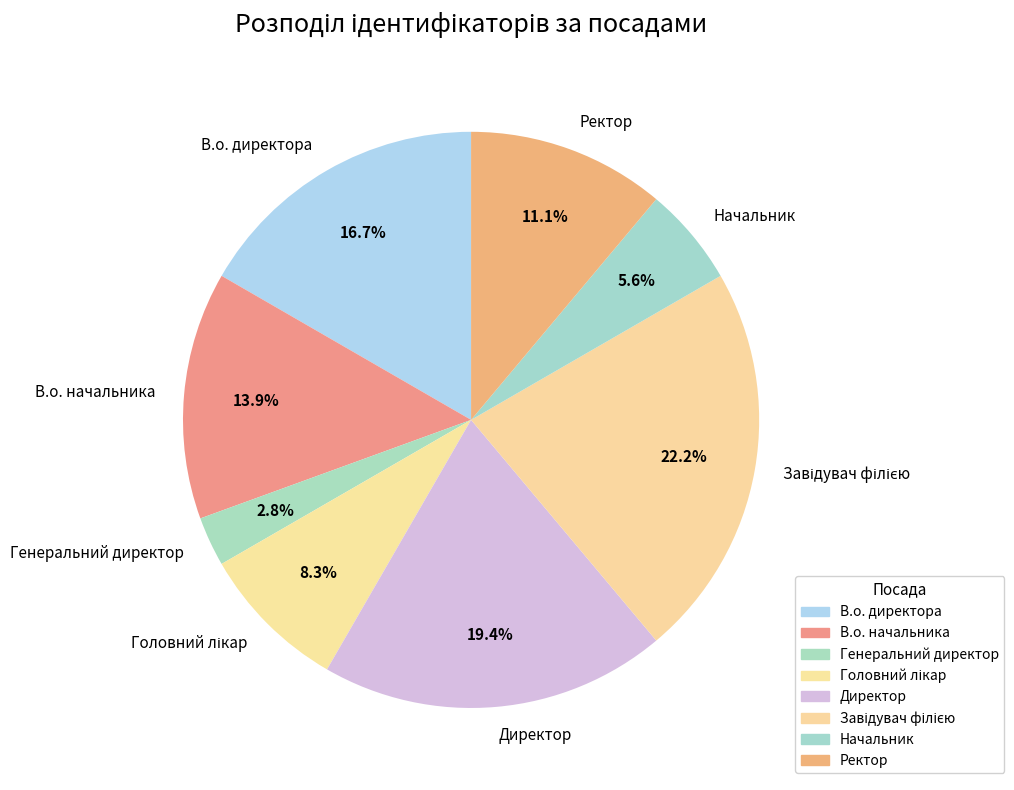

Is the sum of В.о. начальника and Генеральний директор greater than half?

No